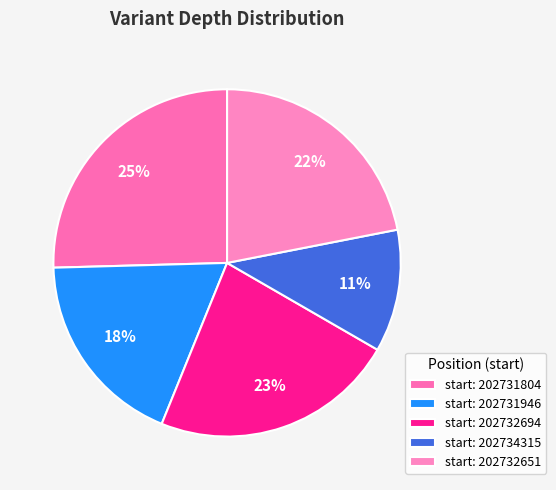

What is the largest slice in the pie chart?

start: 202731804